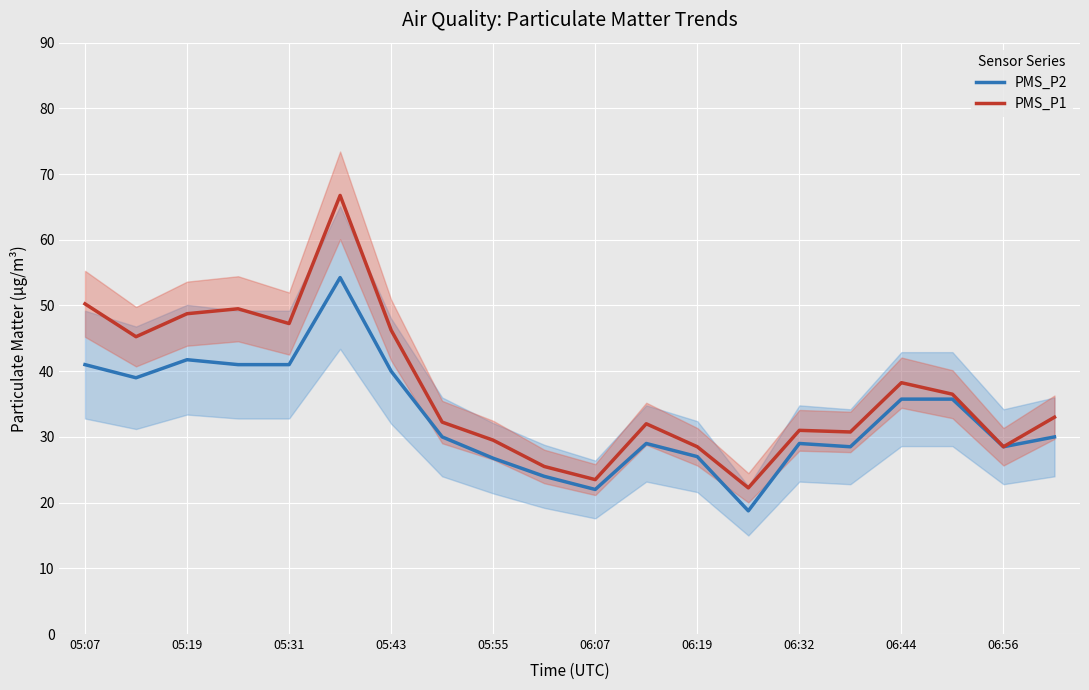

At how many categories does at least one series exceed 26?

17